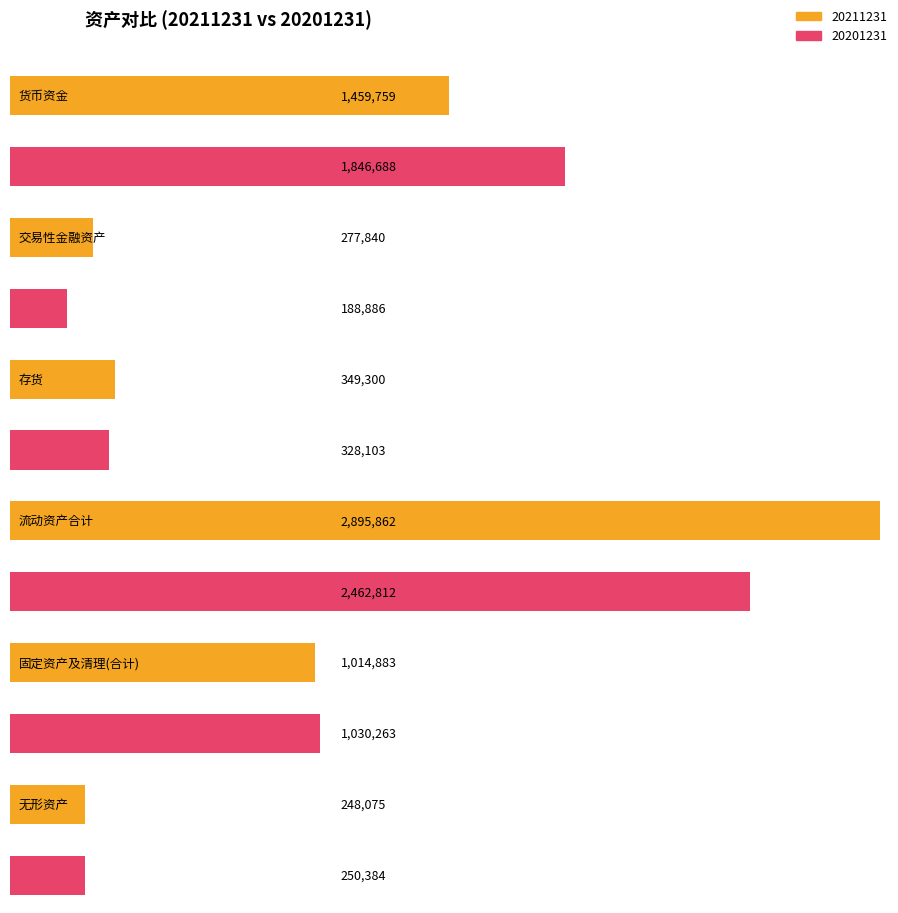

At which label does 20201231 first exceed 1030262?

货币资金